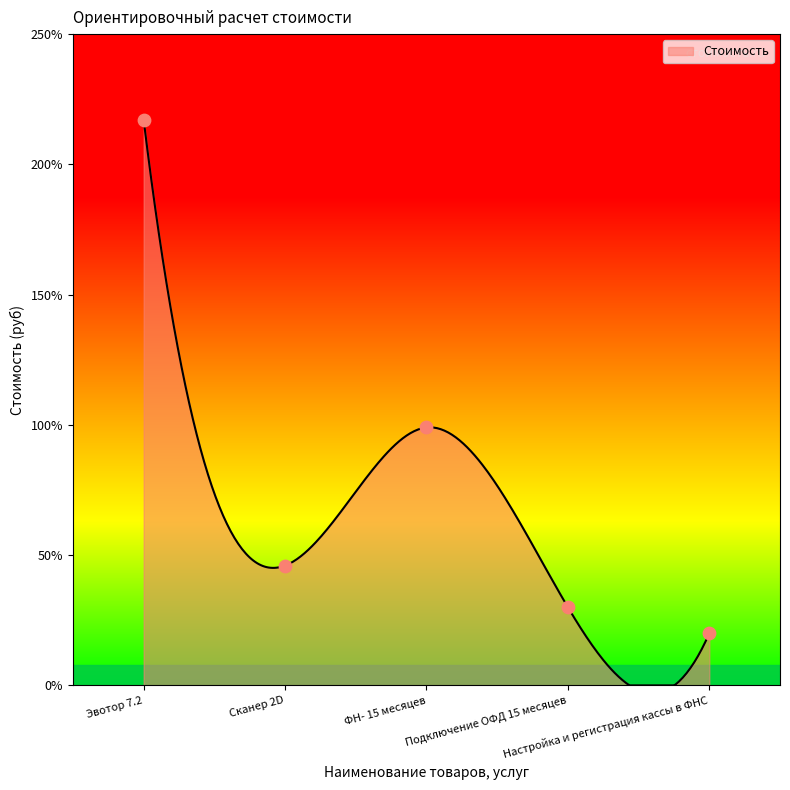

Between Подключение ОФД 15 месяцев and Сканер 2D, which is larger?

Сканер 2D